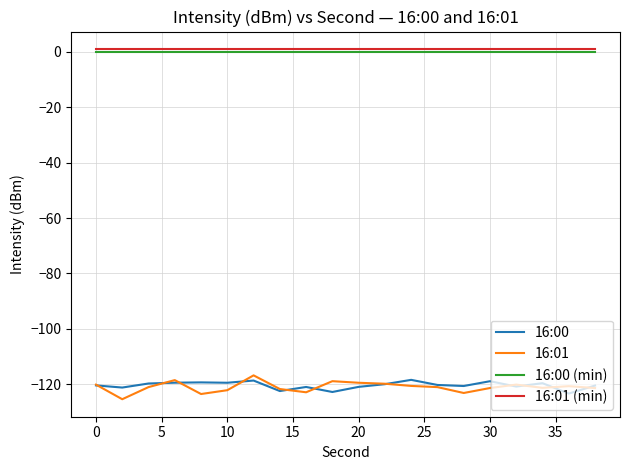

True or false: 16:00 (min) and 16:00 cross at least once.

False